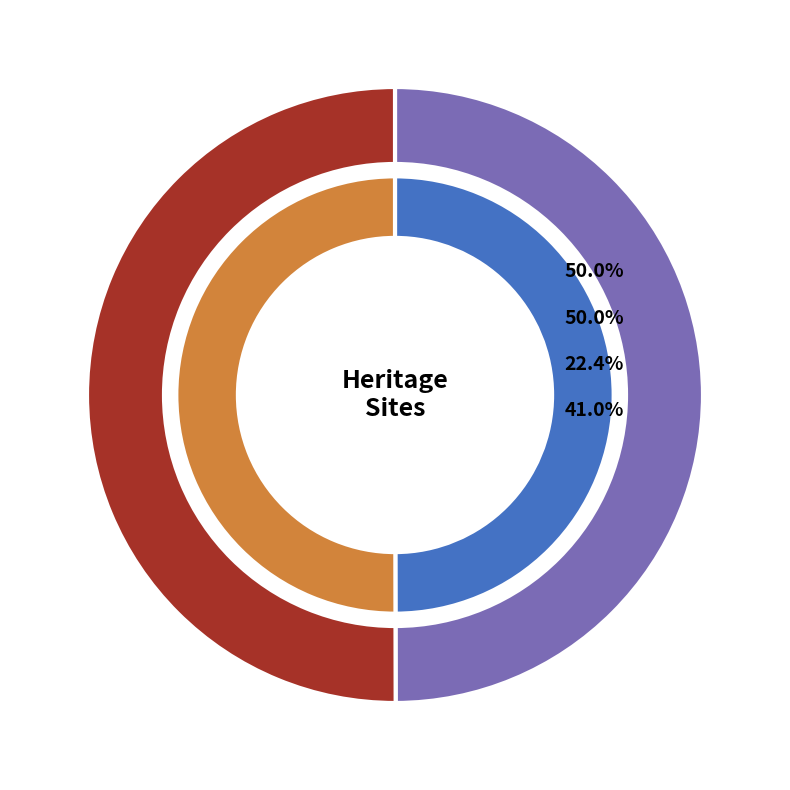

What is the majority slice?

Wilsons Promontory Refuge Cove